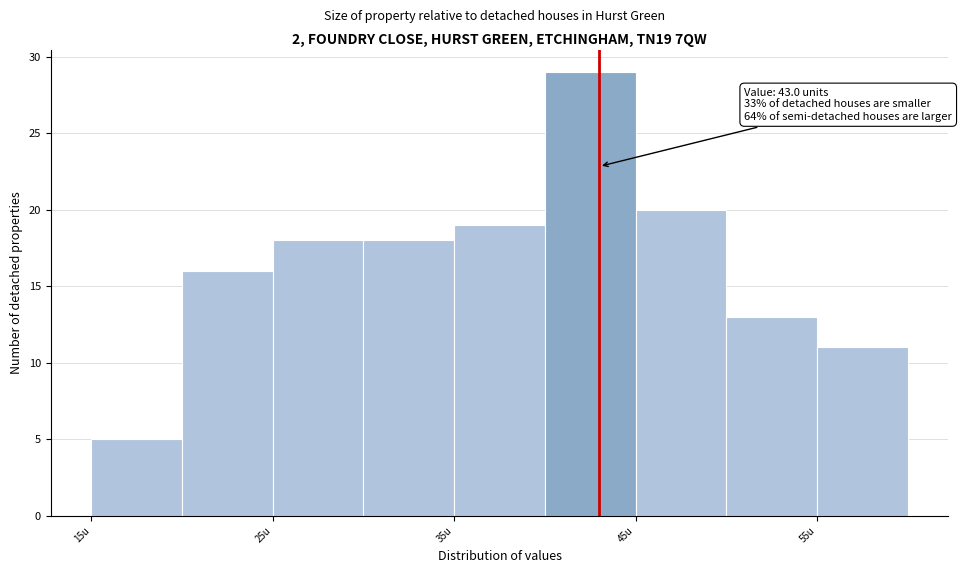

Which range on the x-axis has the tallest bar?

40 to 45